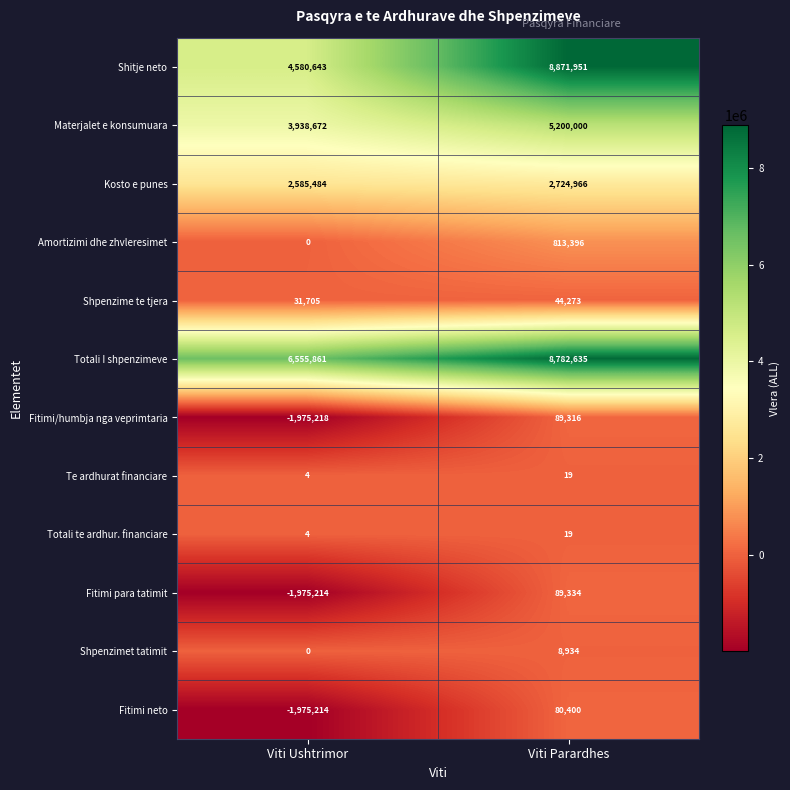

Which series has the largest total across all categories?

Totali I shpenzimeve